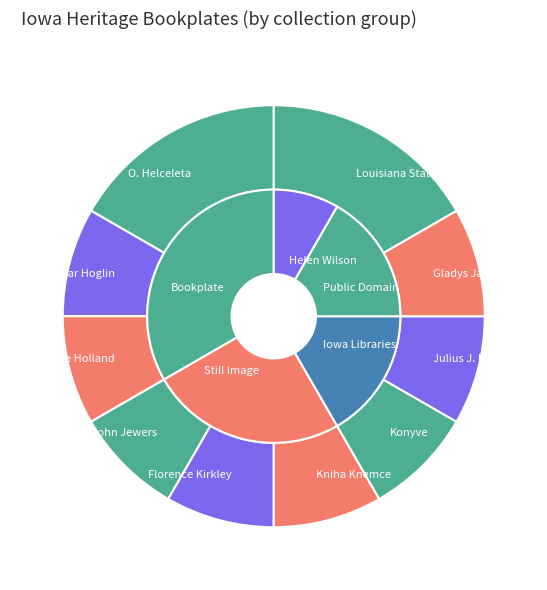

True or false: Julius J. Lankes accounts for 15% of the total.

False